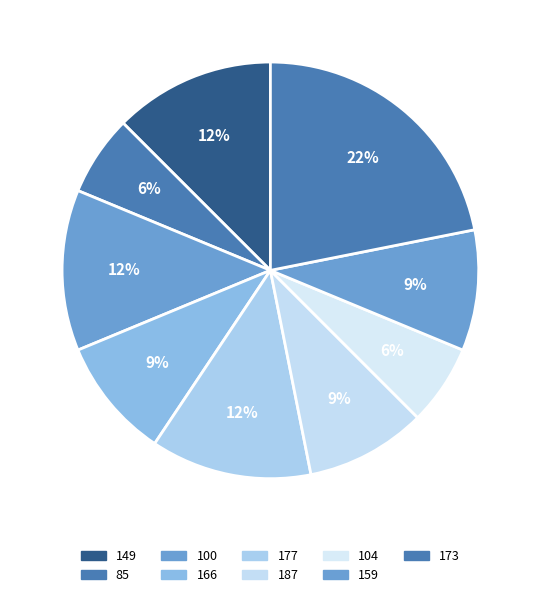

Between 173 and 149, which is larger?

173